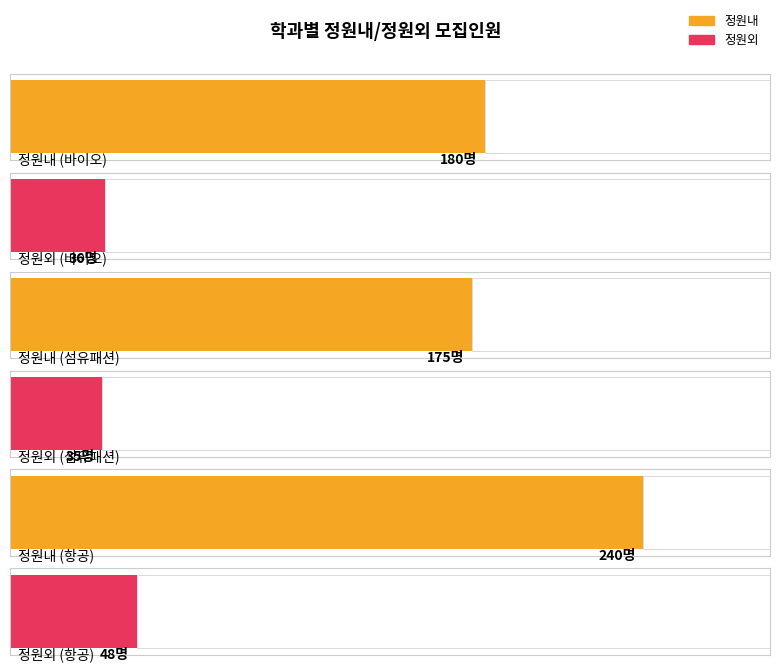

What is the maximum value shown in the chart?

240